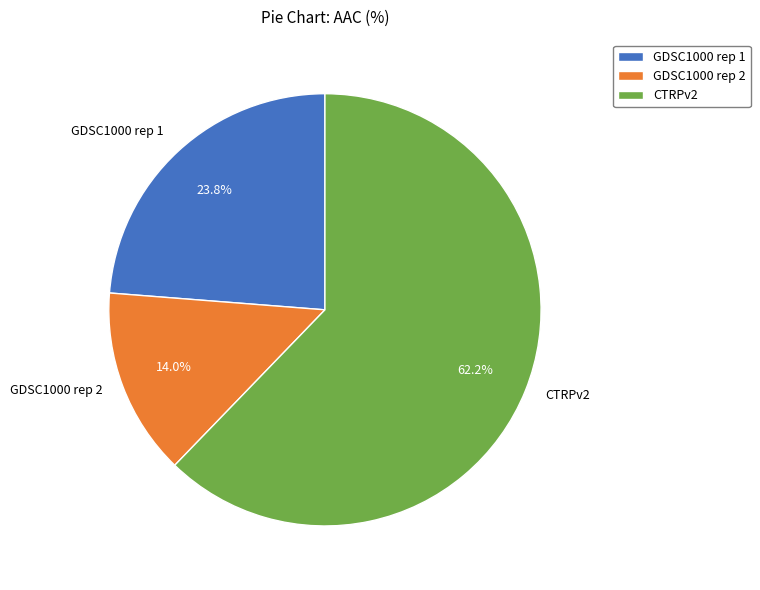

Approximately how many times larger is the value at CTRPv2 compared to GDSC1000 rep 1?

2.6